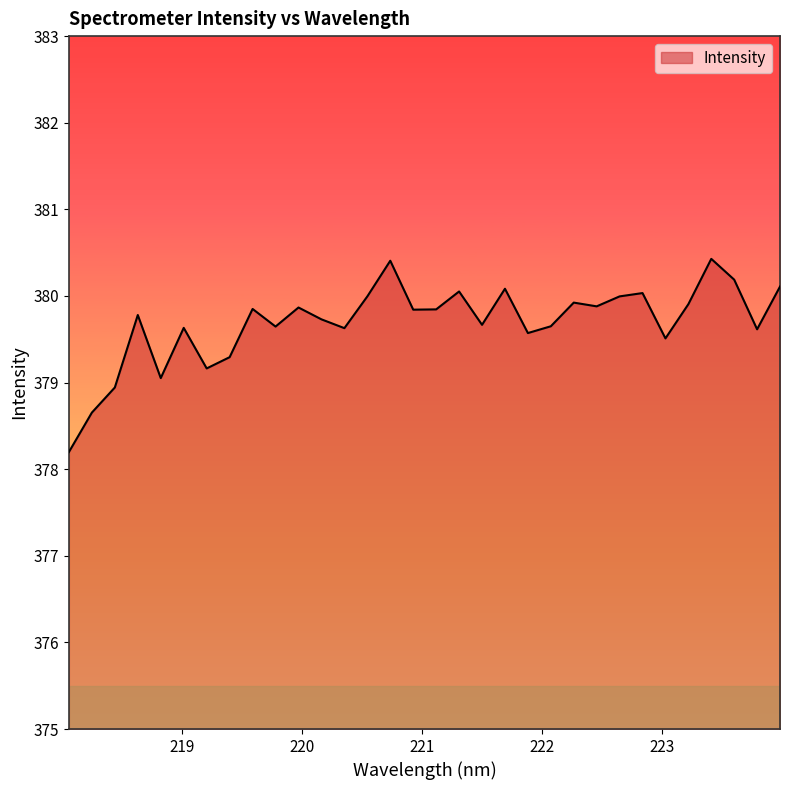

What is the difference between the maximum and minimum values?

2.2